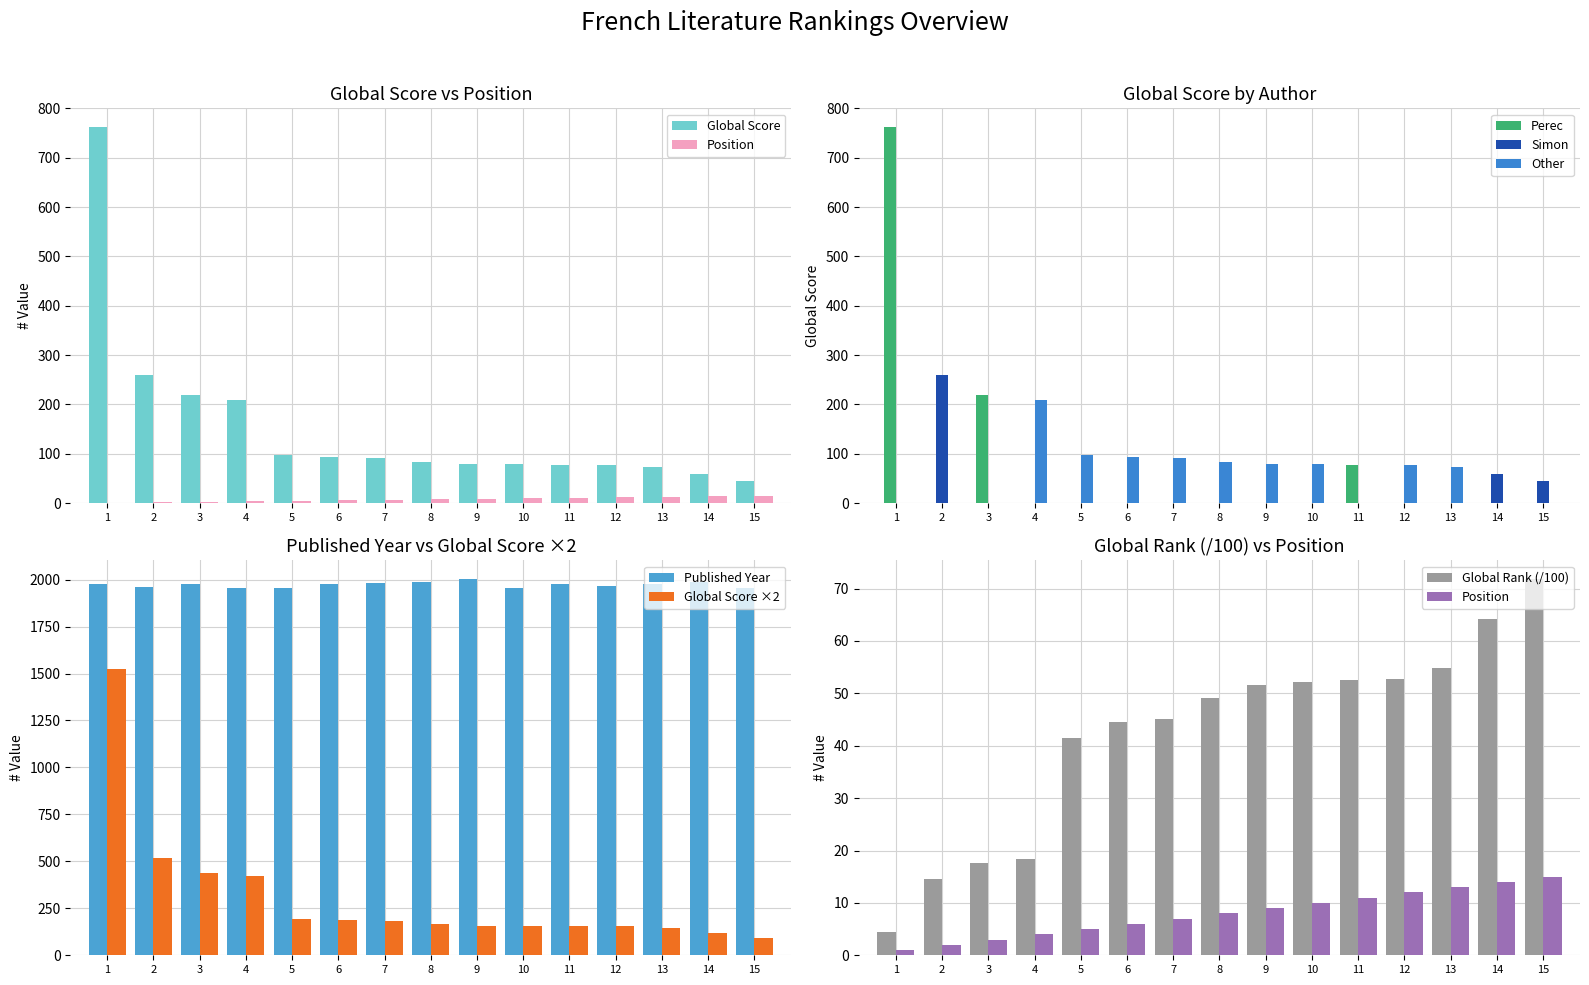

The value of Published Year at 3 is 533. True or false?

False